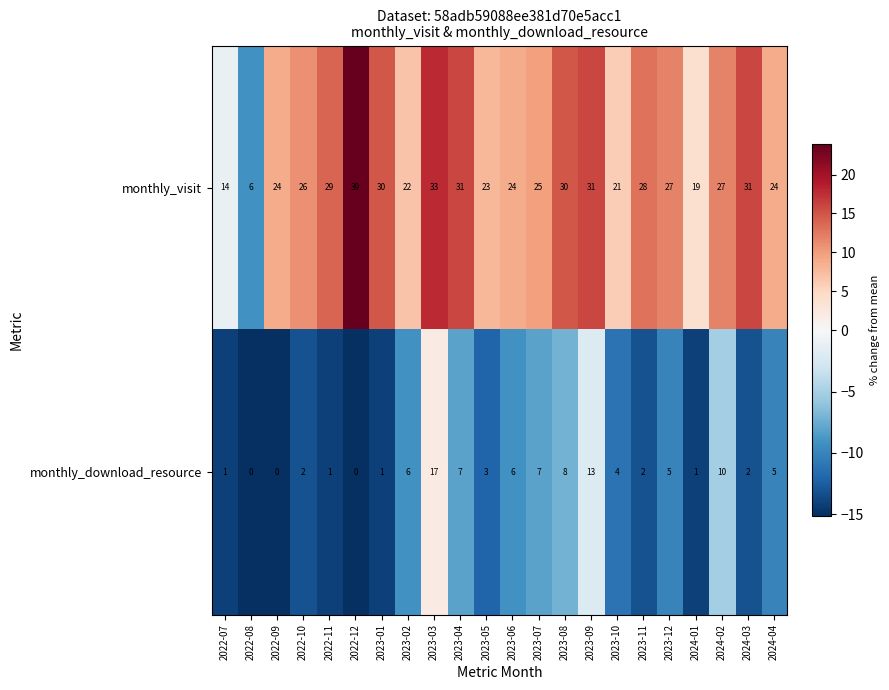

What is the minimum value for monthly_visit?

6